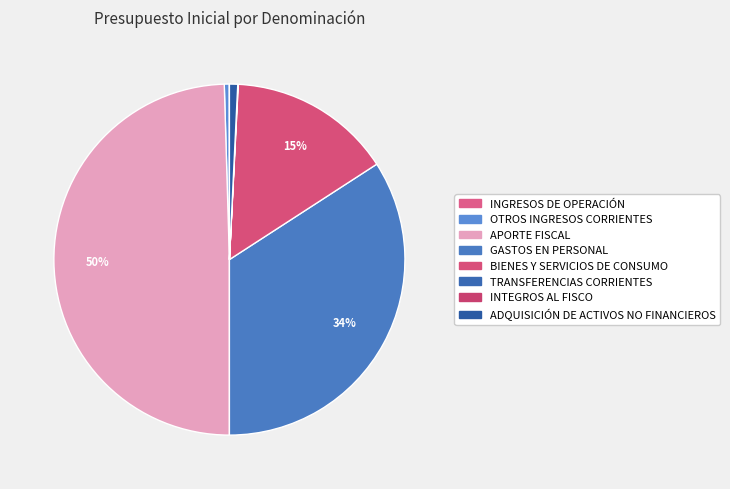

What is the change in value from APORTE FISCAL to GASTOS EN PERSONAL?

-13147005